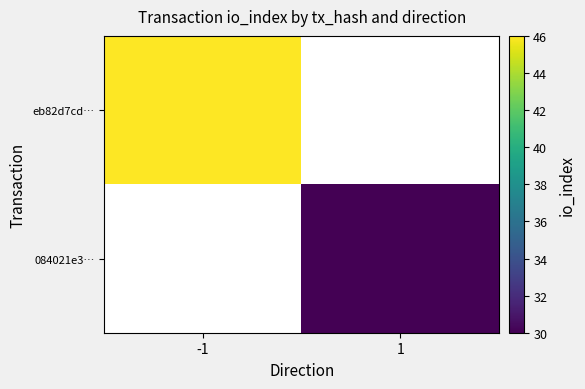

The value of 084021e3… at 1 is 30.0. True or false?

True